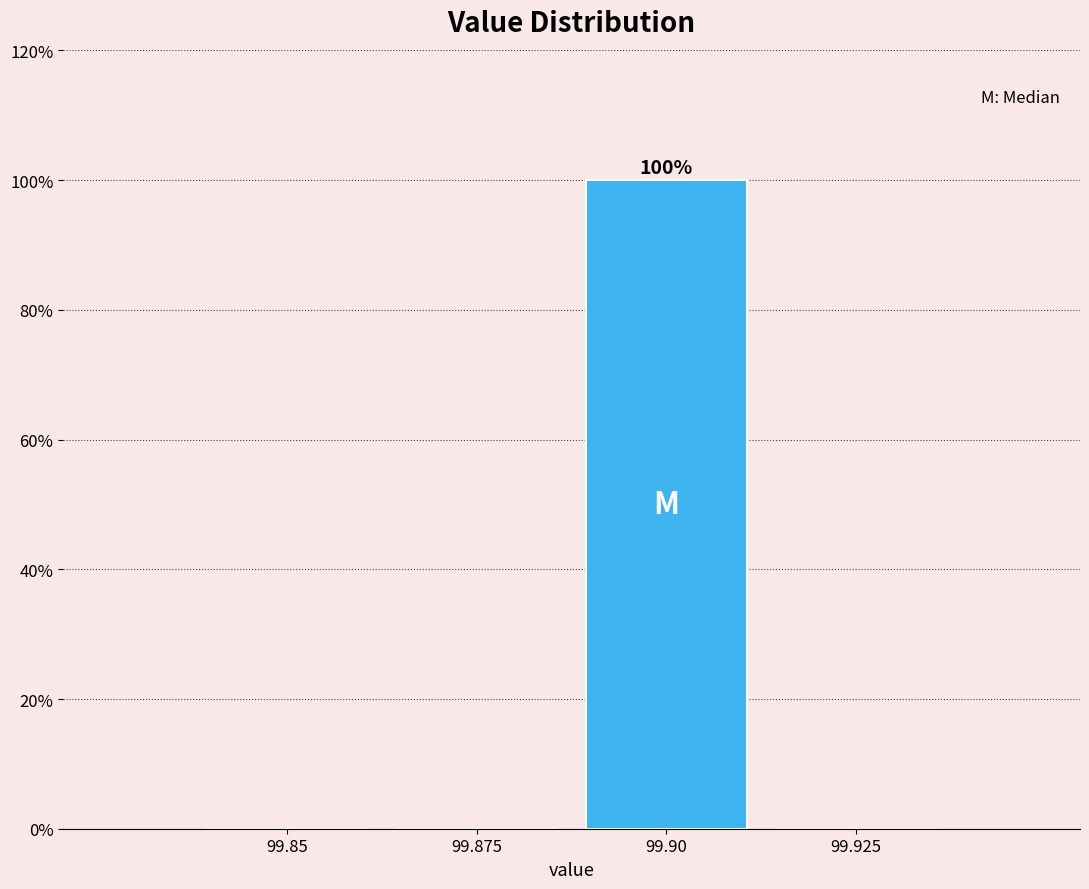

Reading right to left, transcribe all the data shown in this chart.

99.925=0	99.90=100	99.875=0	99.85=0